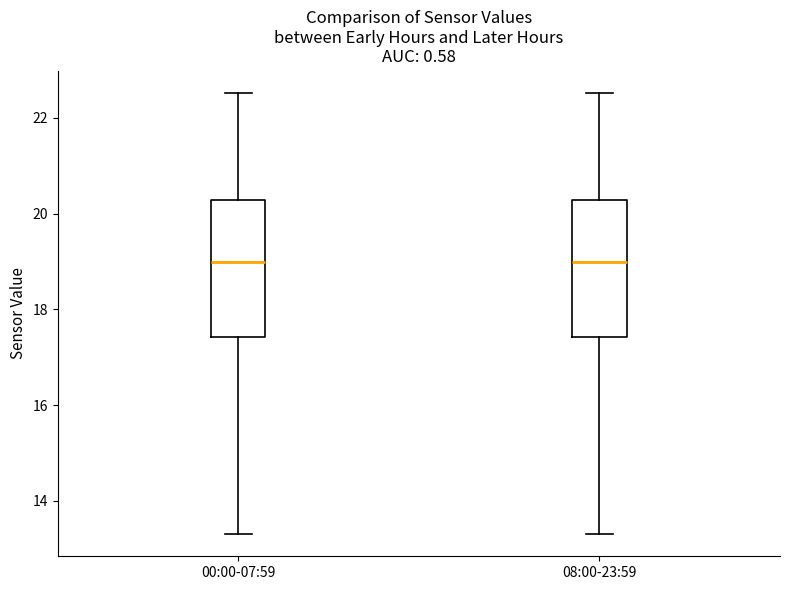

Where is the upper edge of the box for 00:00-07:59 on the y-axis? The values are not printed on the chart, so give them approximately, as read against the axis.

20.2